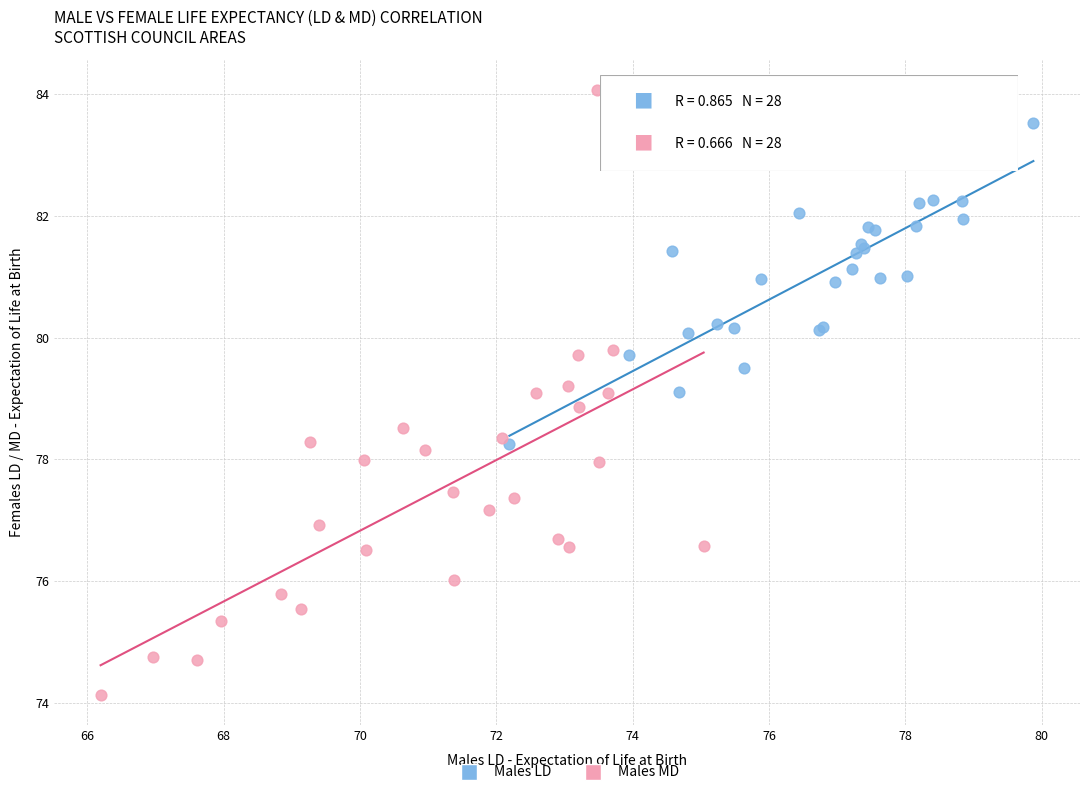

Which series reaches the maximum Y coordinate?

Males MD